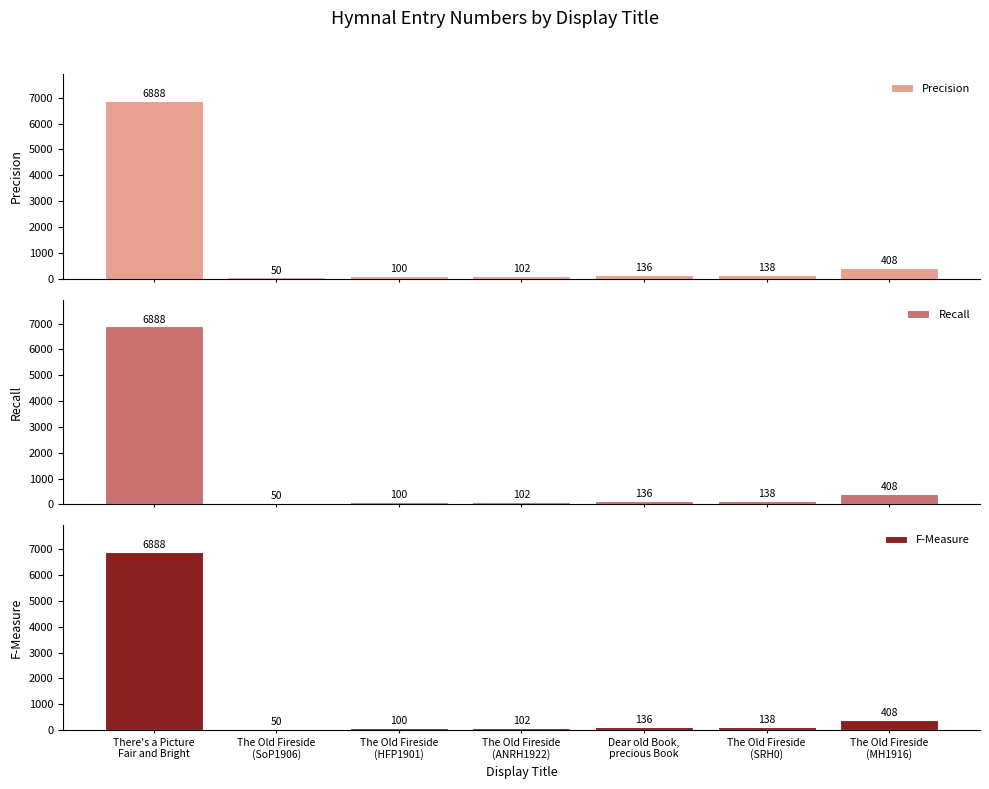

True or false: Precision has a value of 142 at The Old Fireside
(ANRH1922).

False